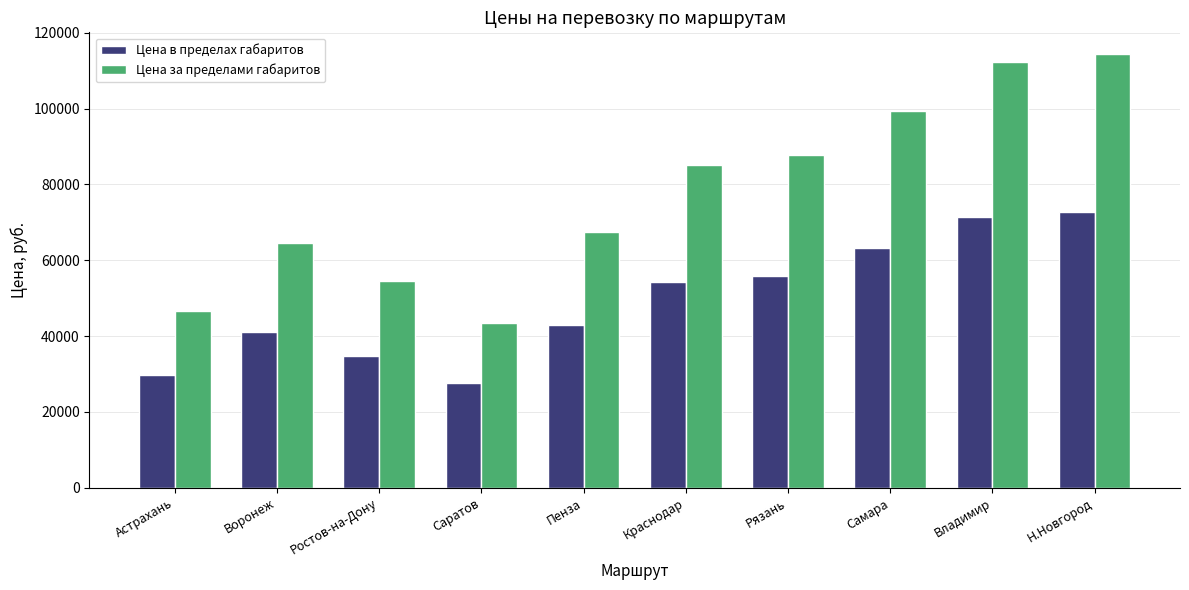

At which category is the sum across all series the highest?

Н.Новгород